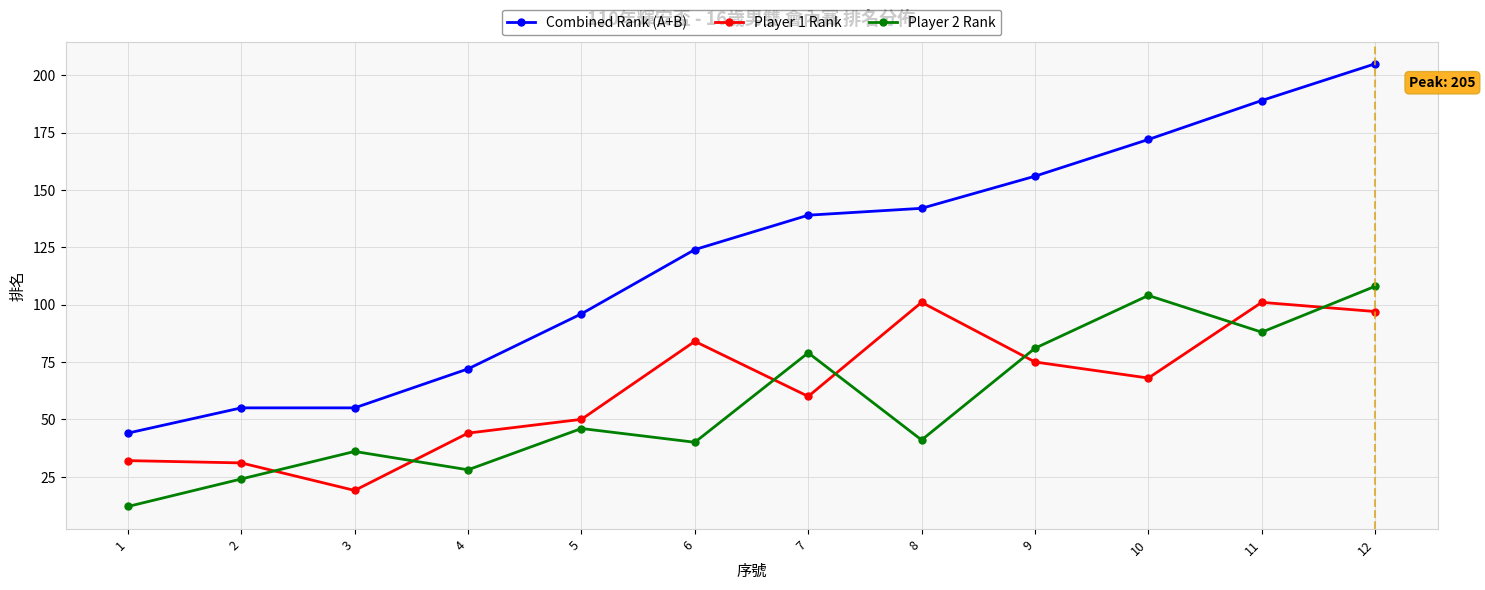

Where is the first local maximum for Player 2 Rank?

3